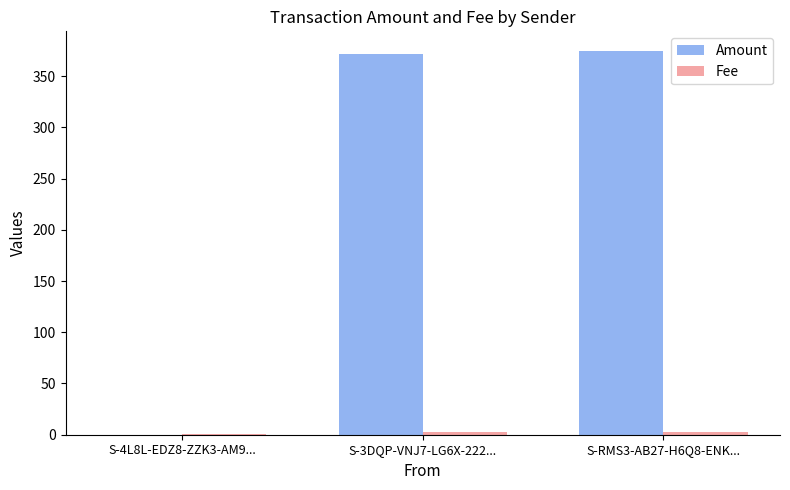

Count the number of data series in this chart.

2